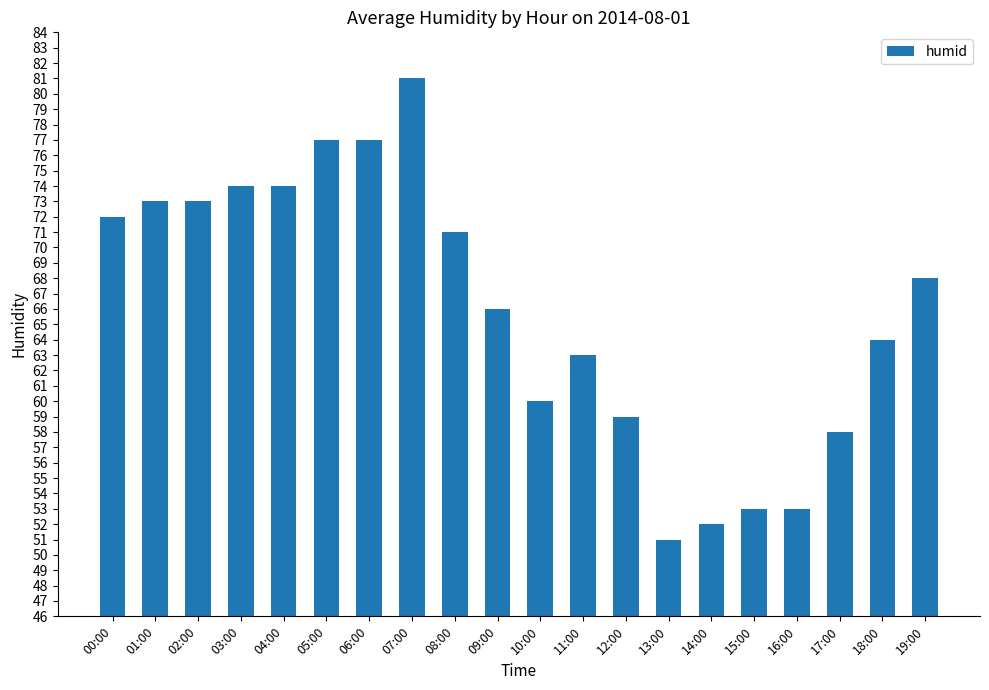

What is the minimum value shown in the chart?

51